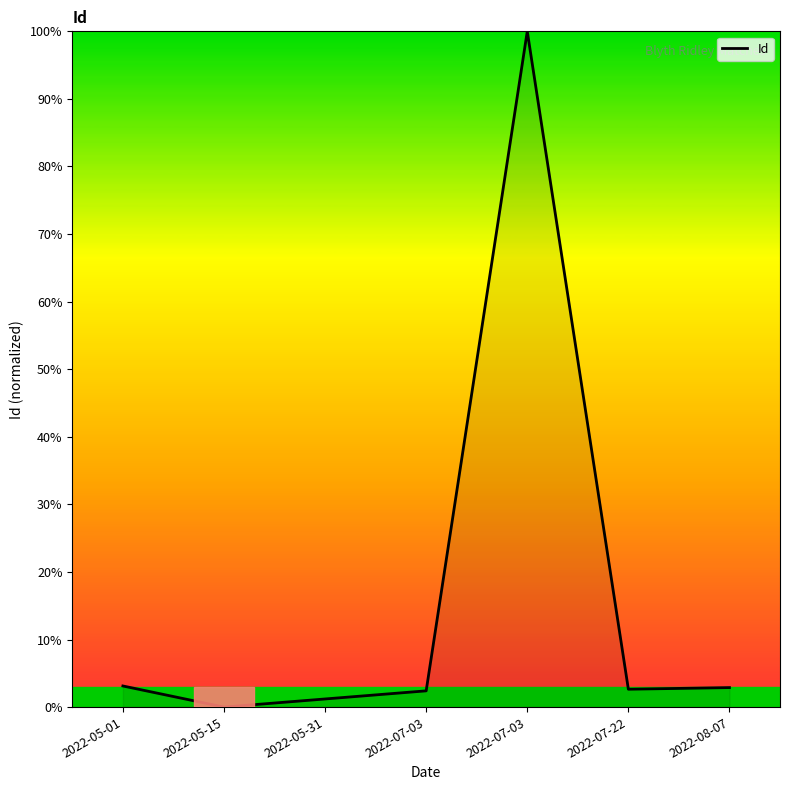

How many values are above zero?

6